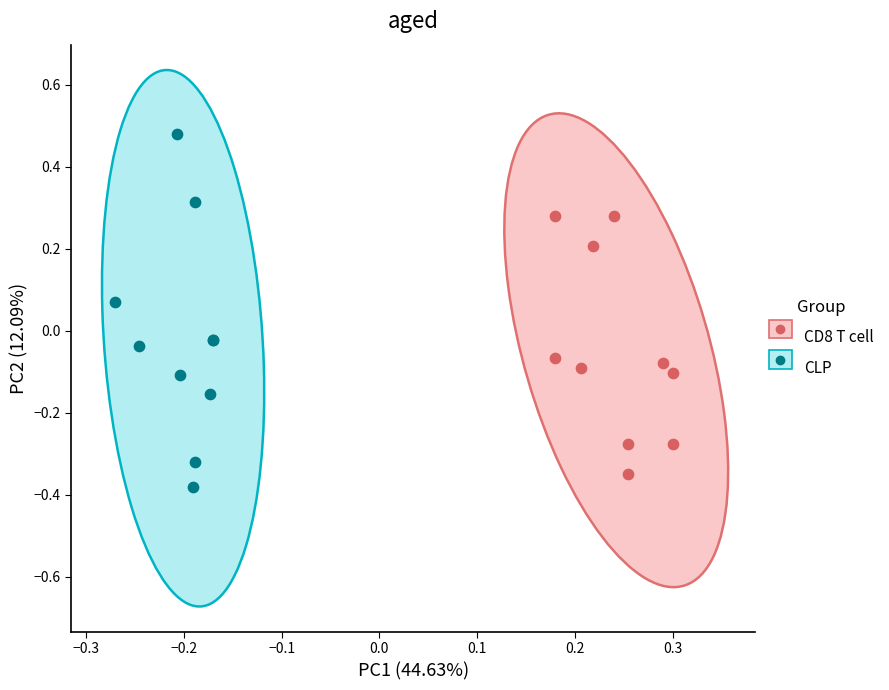

Which series contains the highest Y value?

CLP